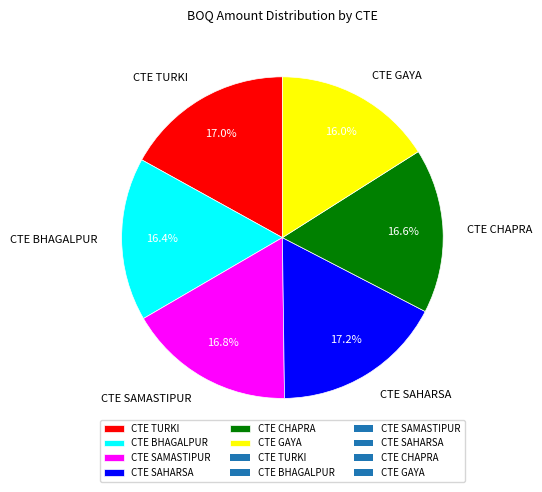

Does CTE SAHARSA account for over 50% of the chart?

No